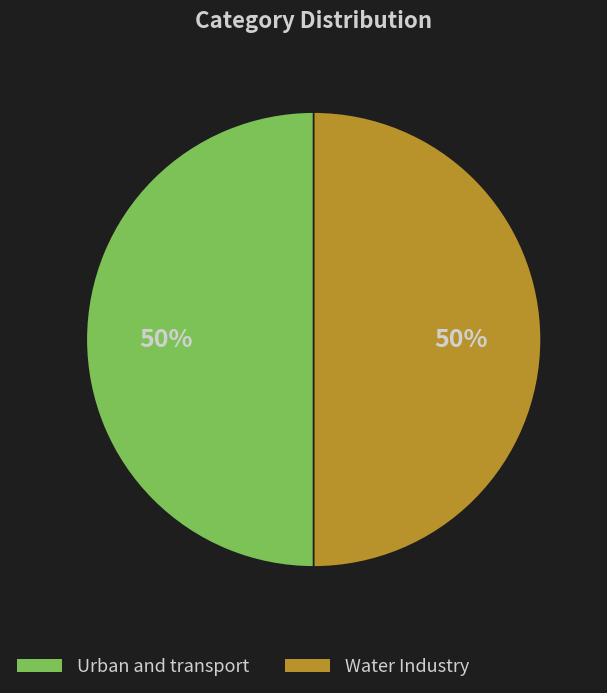

To the nearest percent, what portion does Water Industry represent?

50%